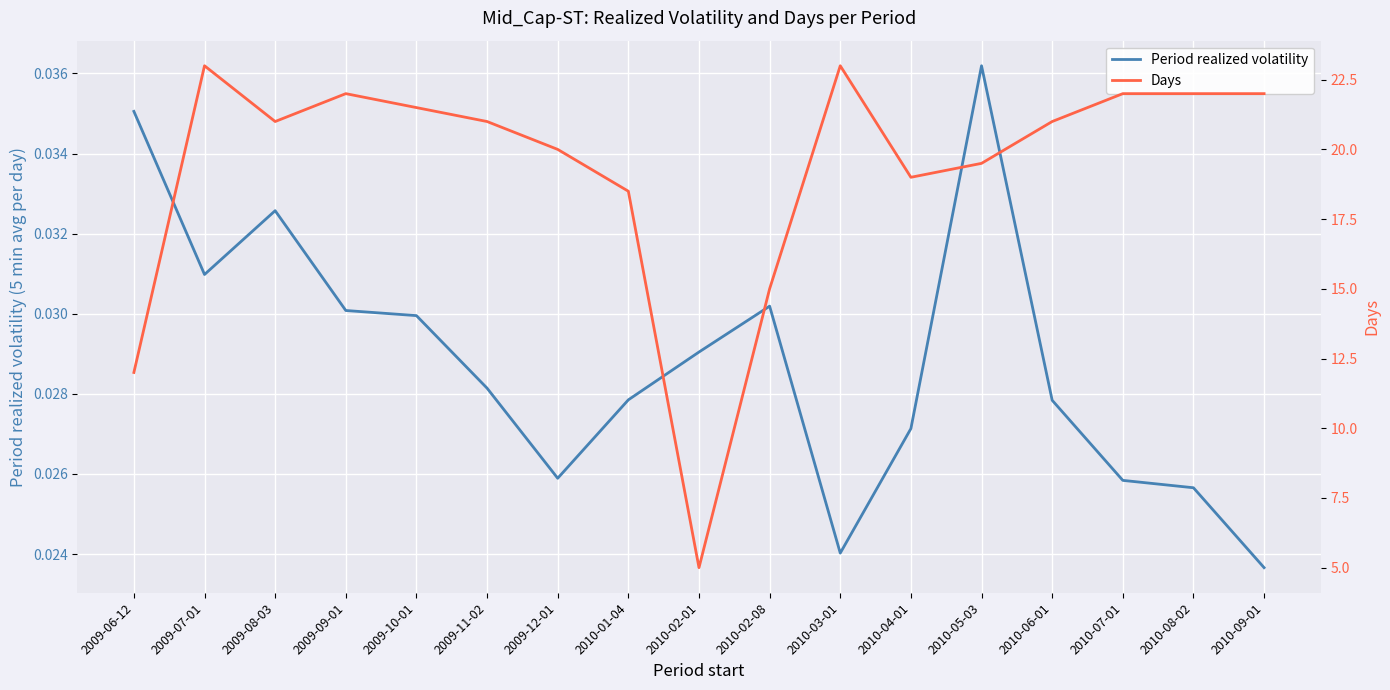

What is the value of the Days point at the 2nd from the left?

23.0